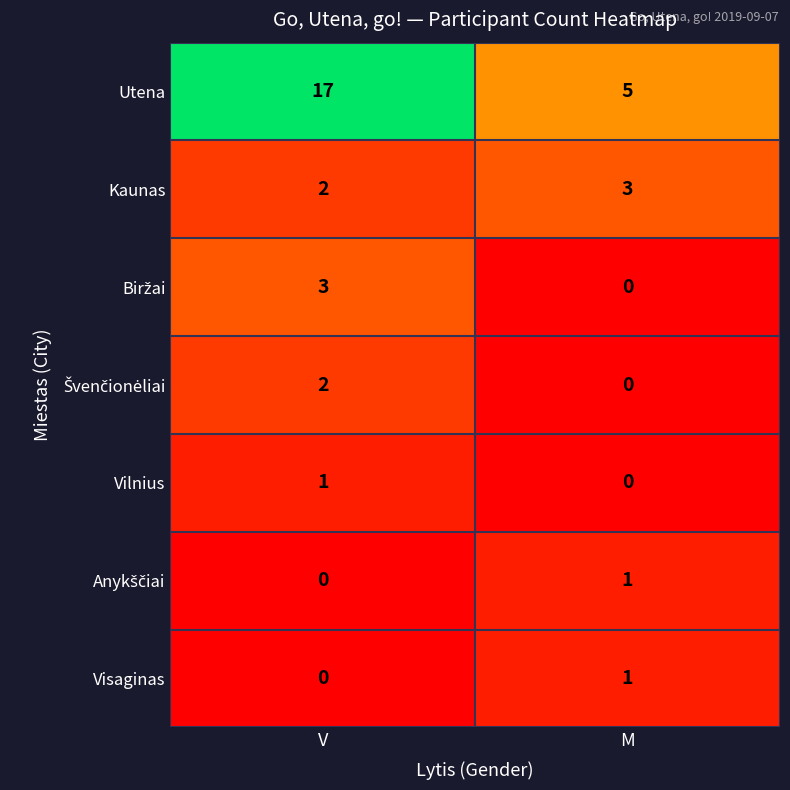

Which series has the largest range (max minus min)?

Utena